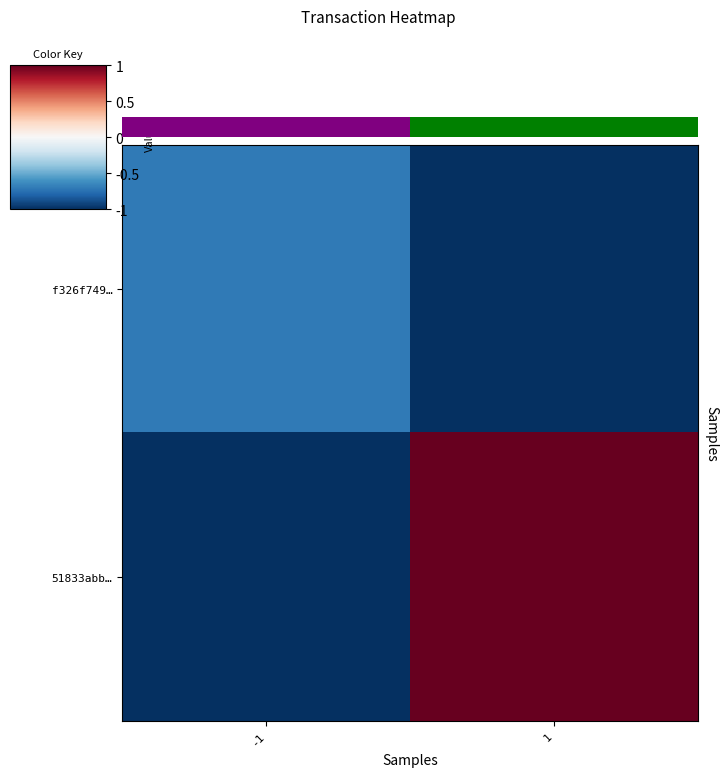

Rank the series by their average value, from lowest to highest.

f326f749…, 51833abb…